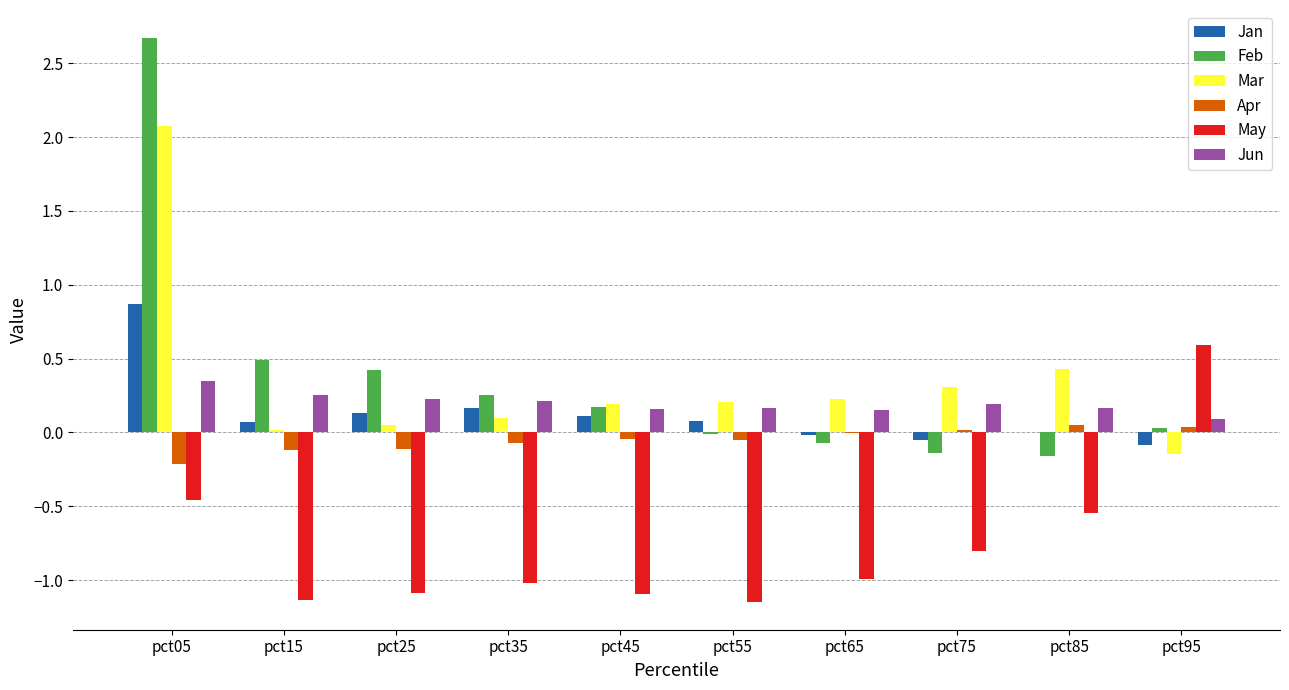

At which category does the chart reach its peak across all series?

pct05